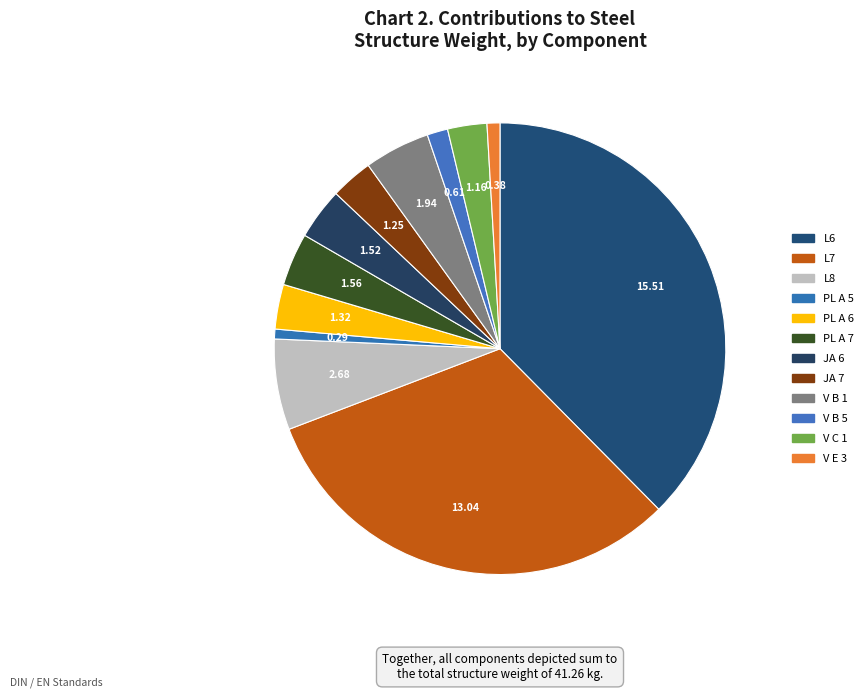

How many slices are in this pie chart?

12